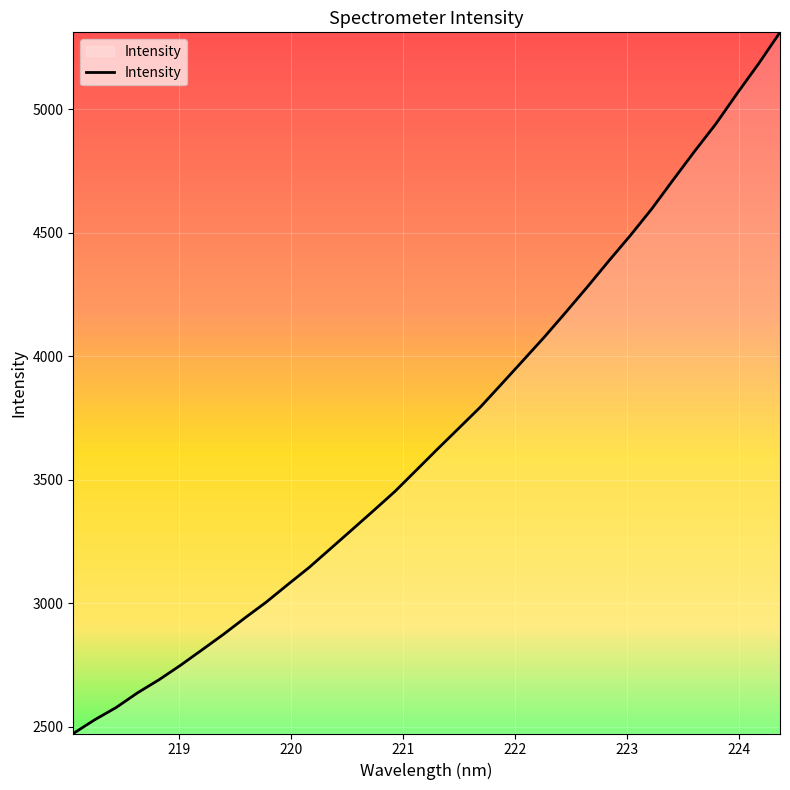

What is the sum of all values?

125426.0